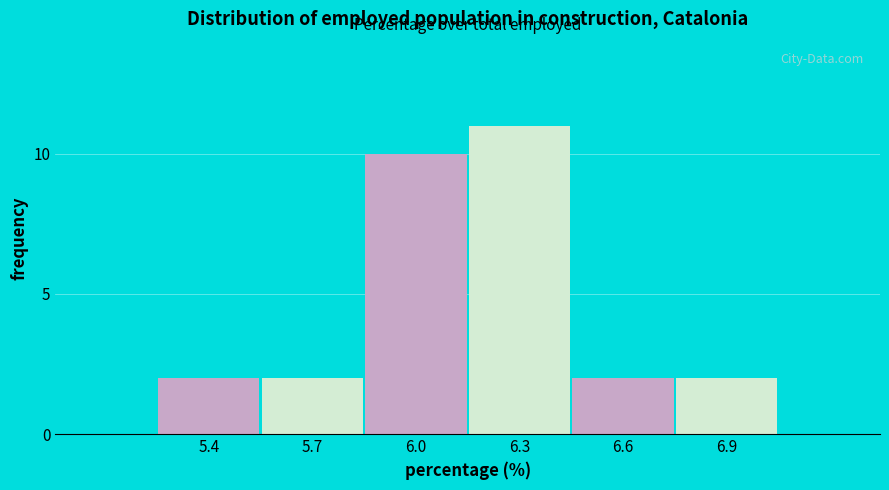

Reading left to right, transcribe all the data shown in this chart.

2	2	10	11	2	2